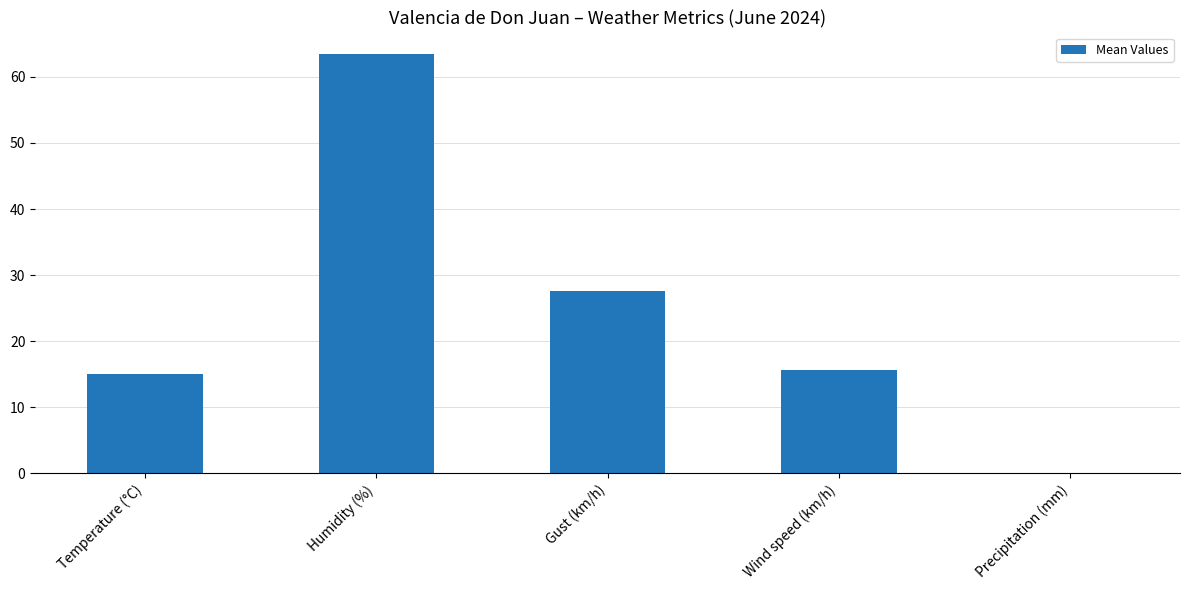

What is the sum of all values?

121.8